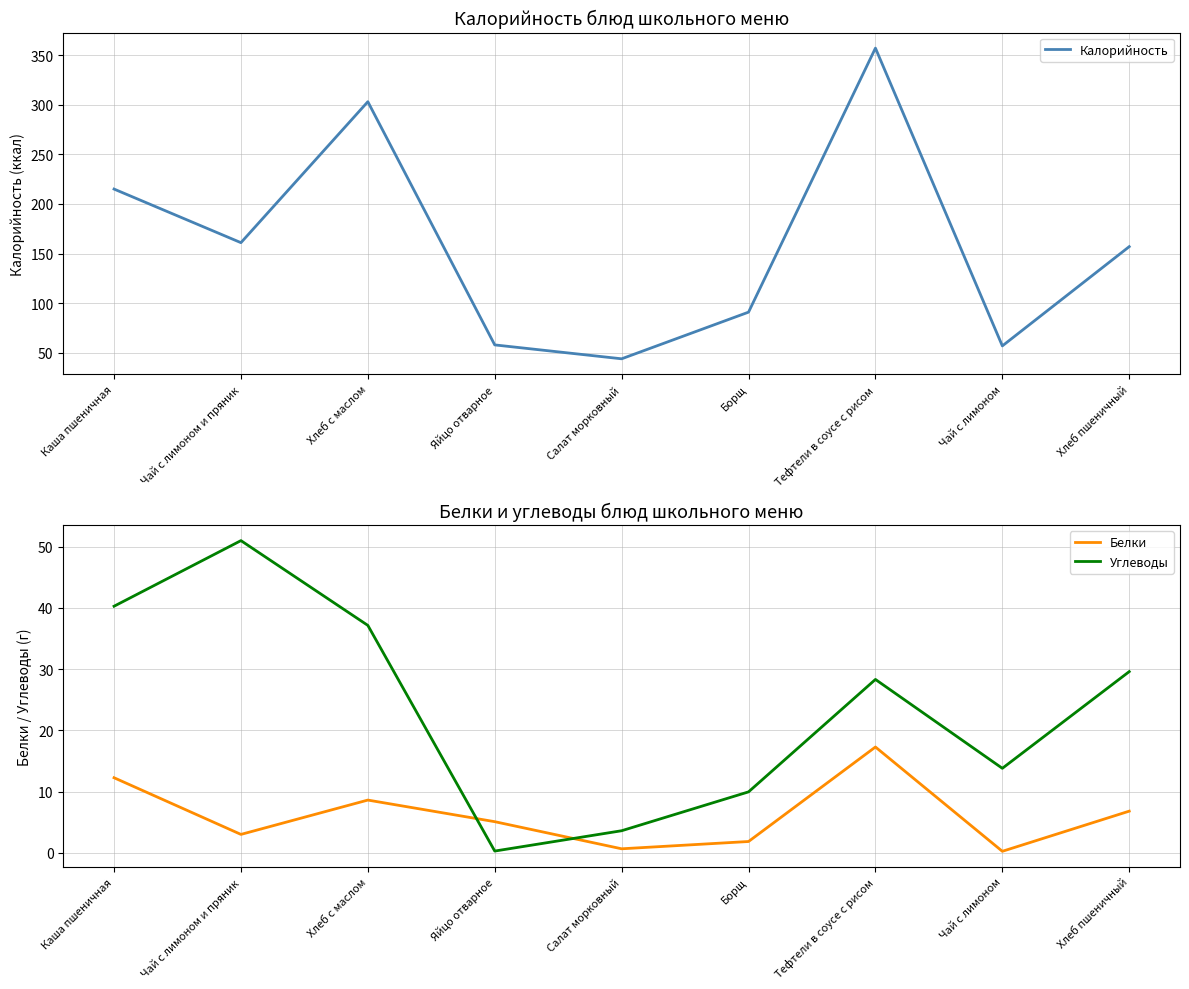

What is the total value across all series at Чай с лимоном и пряник?

215.0